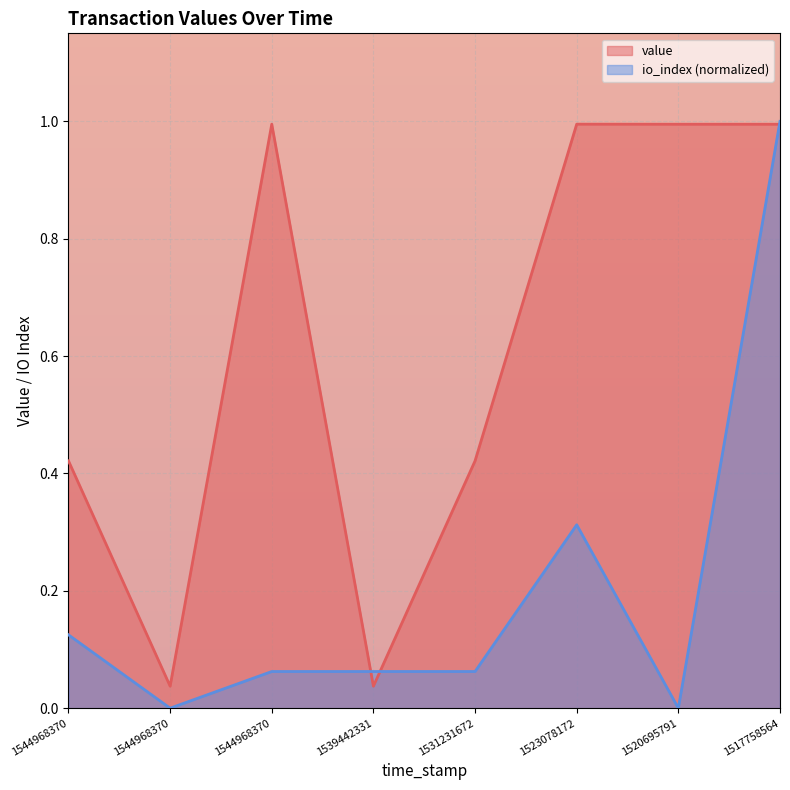

What is the difference between the highest and lowest values at 1544968370?

0.3